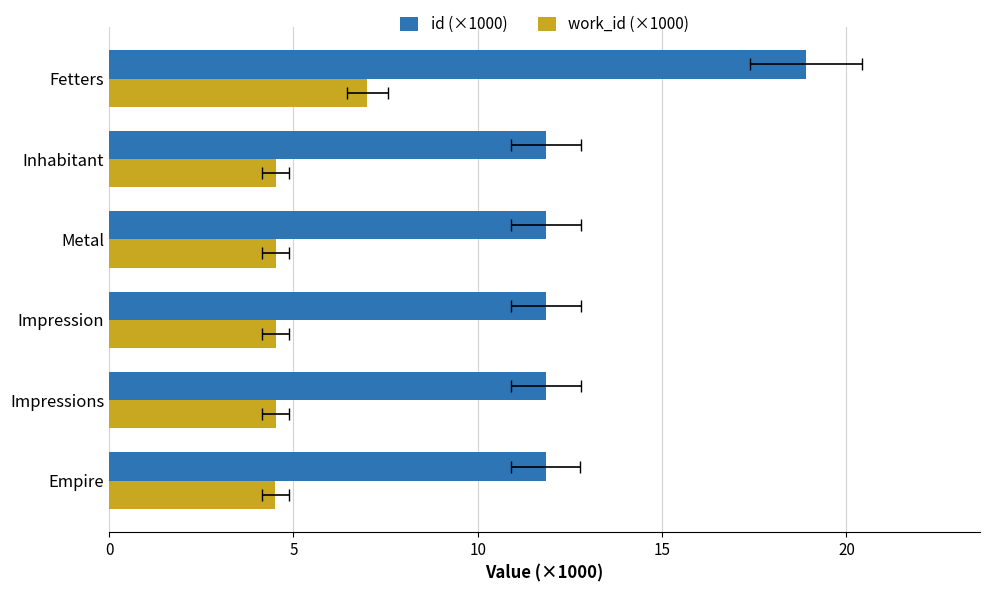

Are the bars grouped side by side (vs. stacked)?

Yes